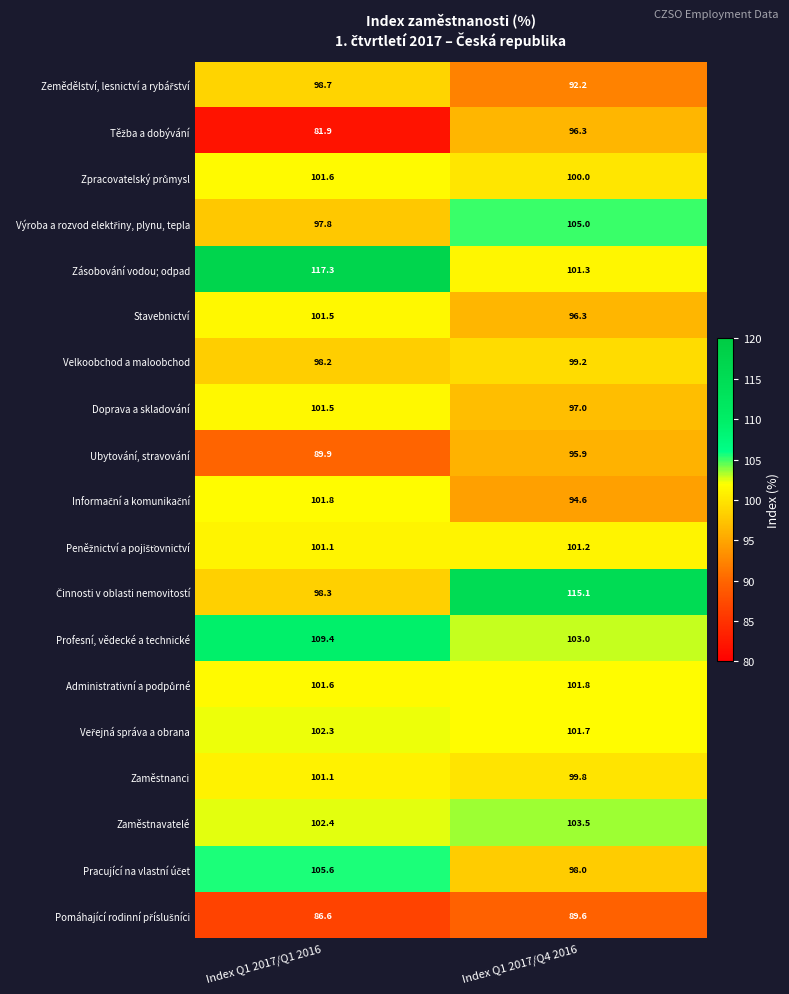

Which series has the largest total across all categories?

Zásobování vodou; odpad